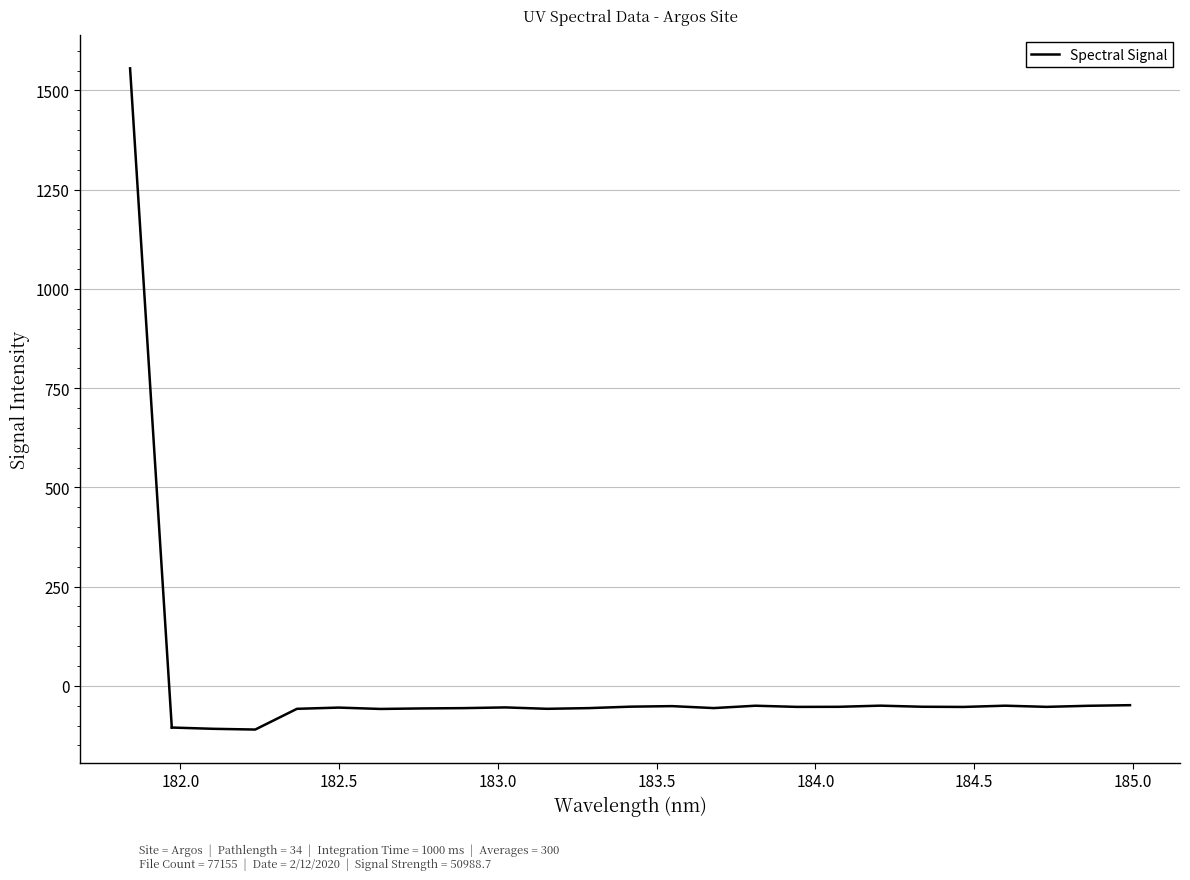

What is the difference between the maximum and minimum values?

61.4